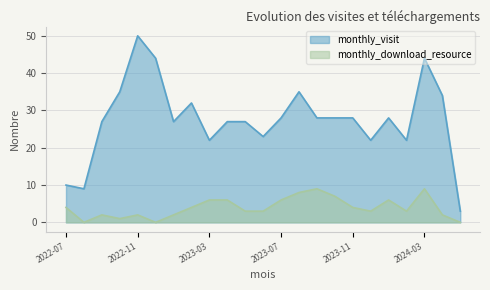

How many lines are shown in the chart?

2